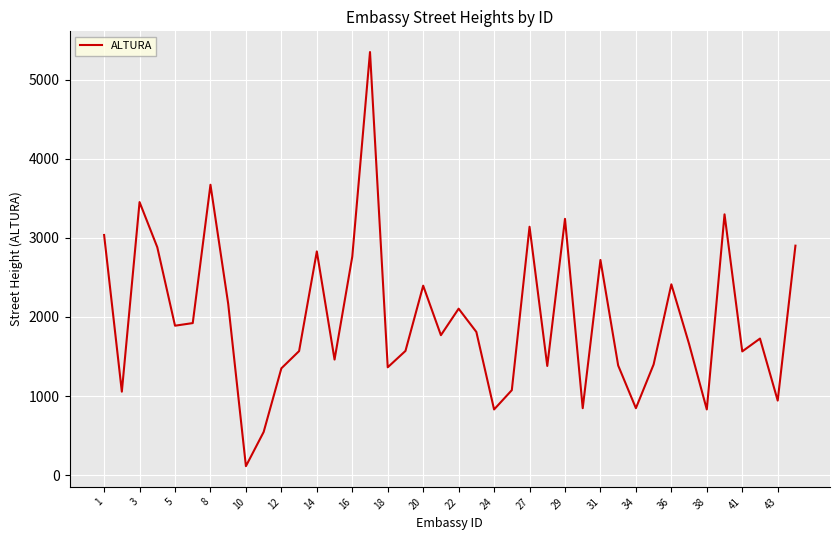

What is the greatest value displayed?

5349